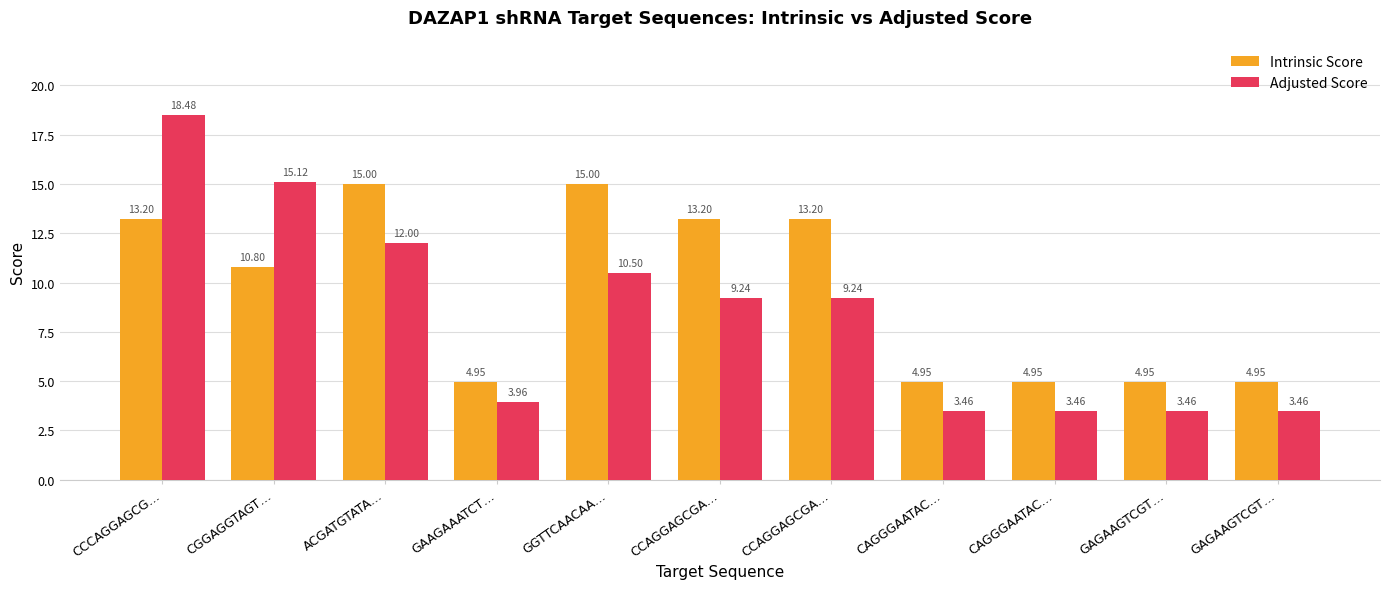

Which category has the lowest value across all series?

CAGGGAATAC…